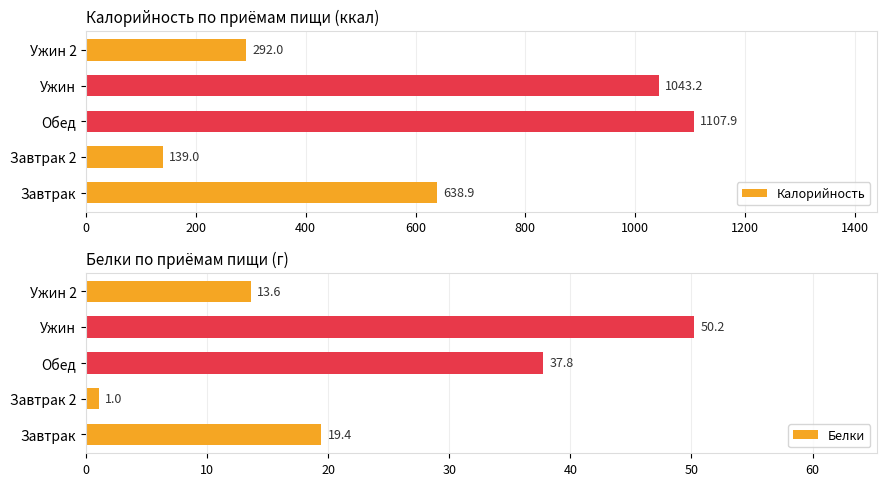

What is the difference between the maximum and minimum values in the Белки series?

49.2